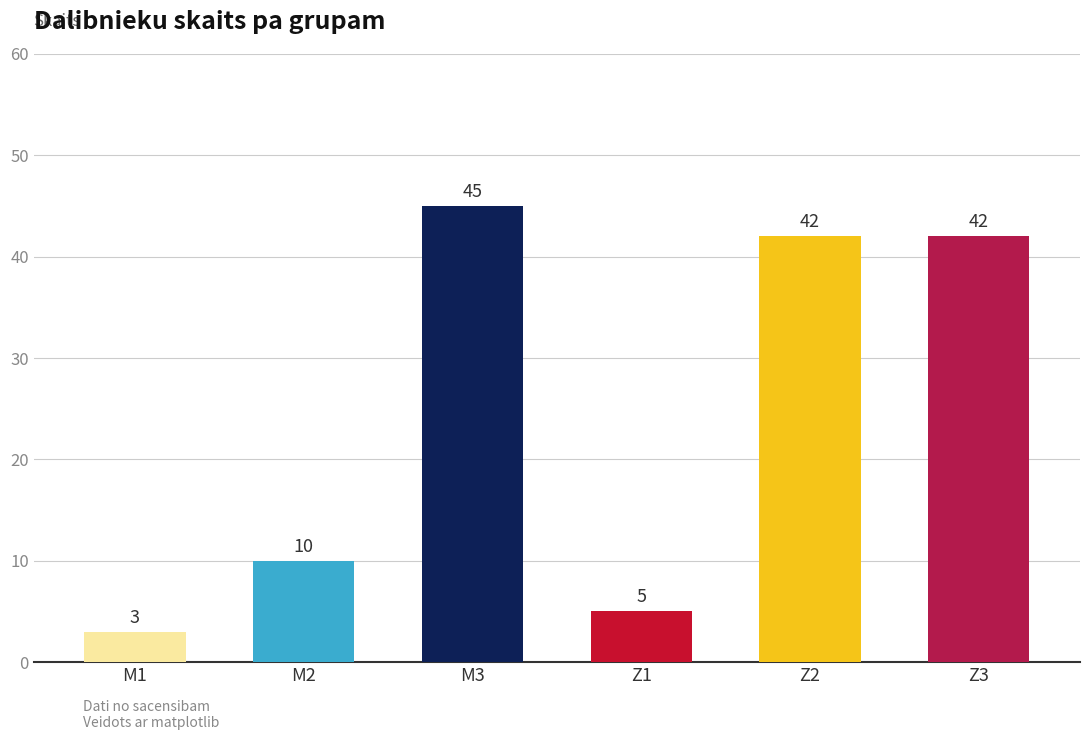

What is the change in value from M1 to Z2?

+39